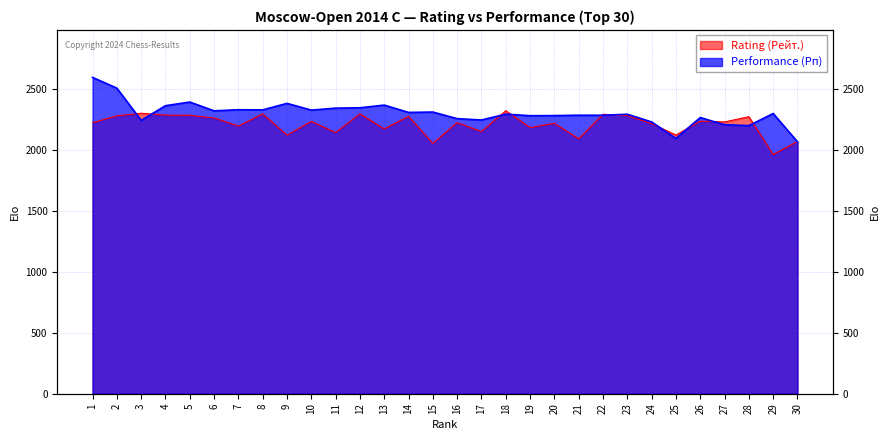

List the labels in order of Rating (Рейт.) value, smallest first.

29, 15, 30, 21, 9, 25, 11, 17, 13, 19, 7, 24, 20, 1, 16, 27, 10, 26, 6, 28, 14, 2, 23, 5, 4, 22, 8, 12, 3, 18